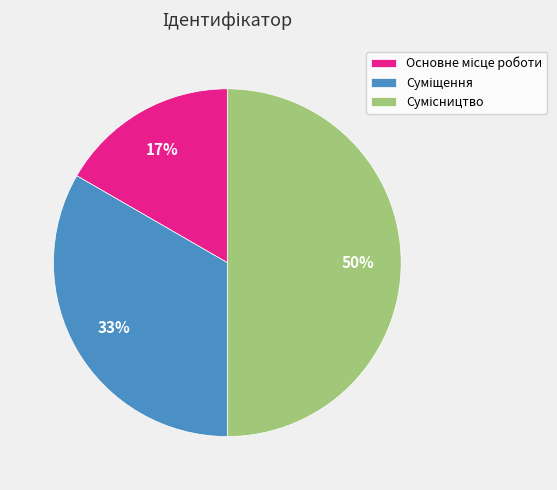

To the nearest percent, what is the difference between the largest and smallest slice percentages?

33%